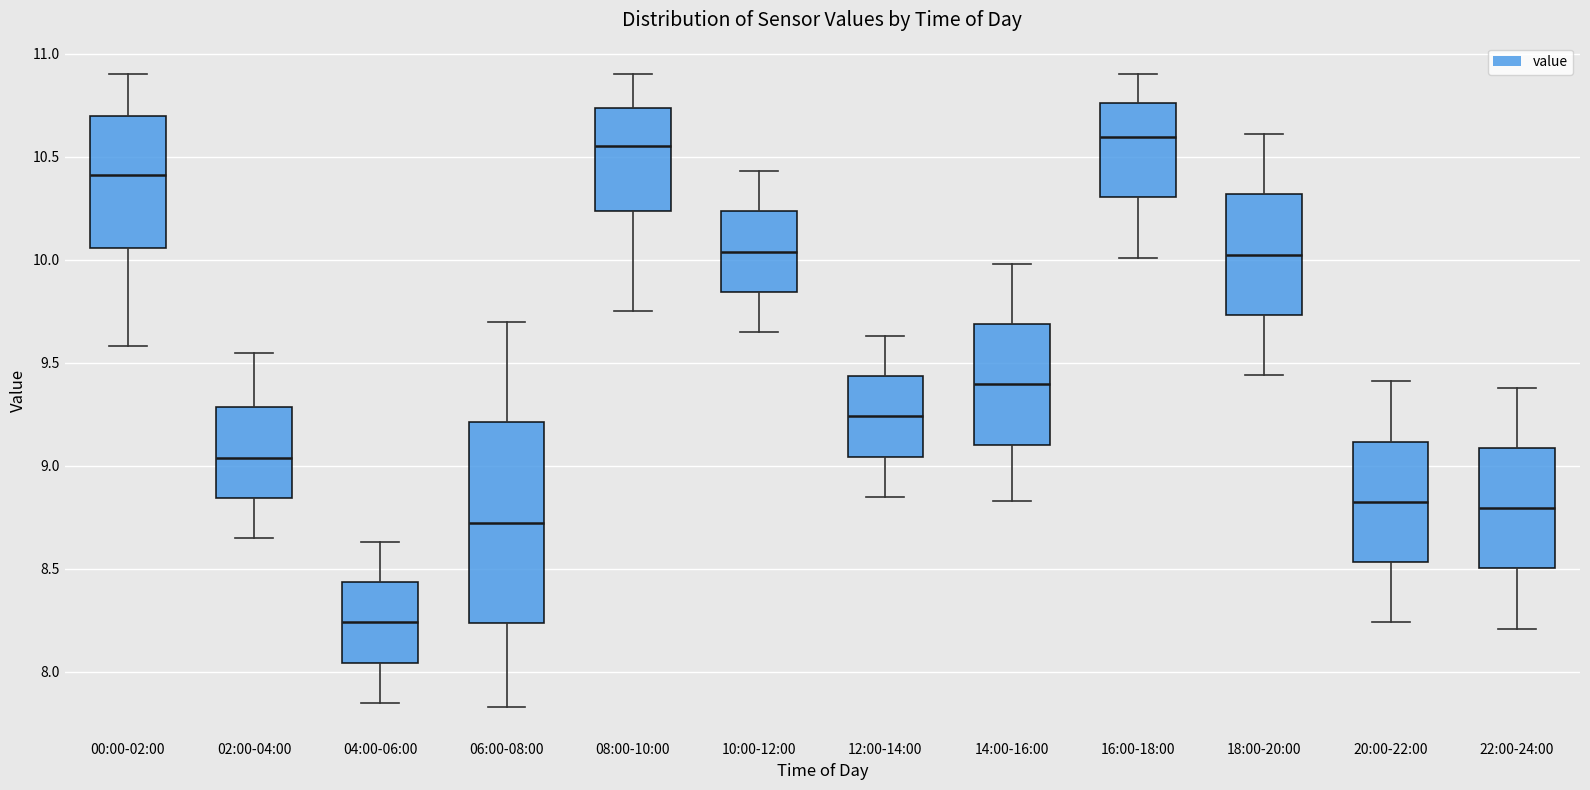

Comparing the boxes themselves (not the whiskers), which one is the tallest?

06:00-08:00